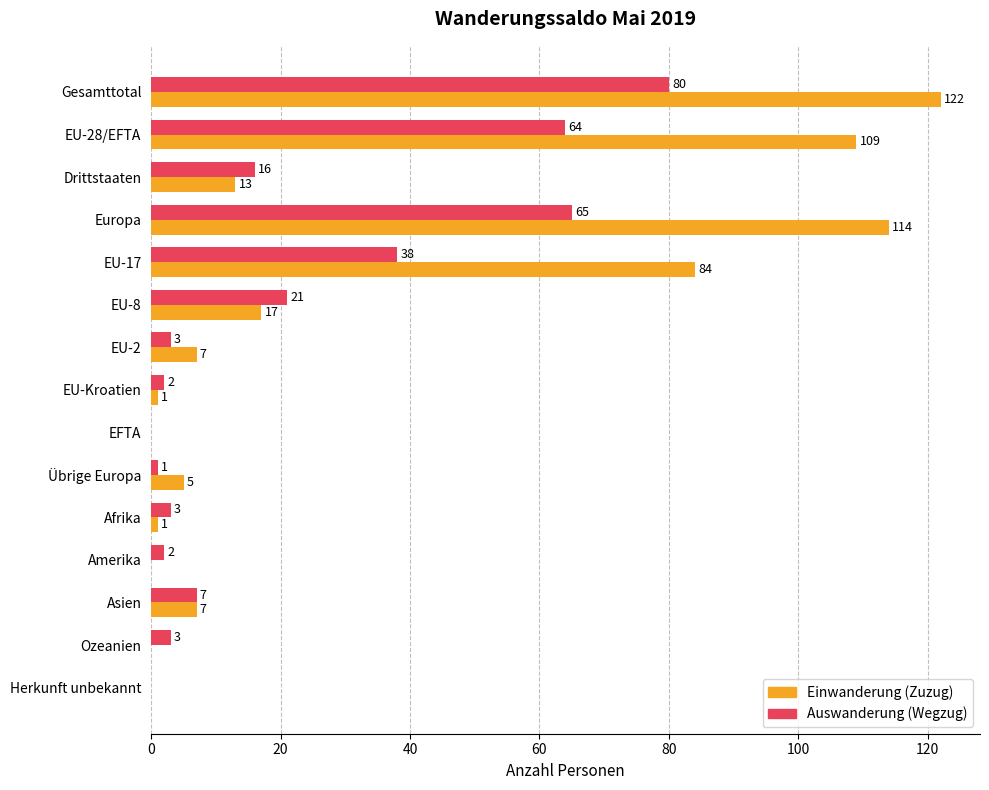

Which label corresponds to the largest value in the chart?

Gesamttotal